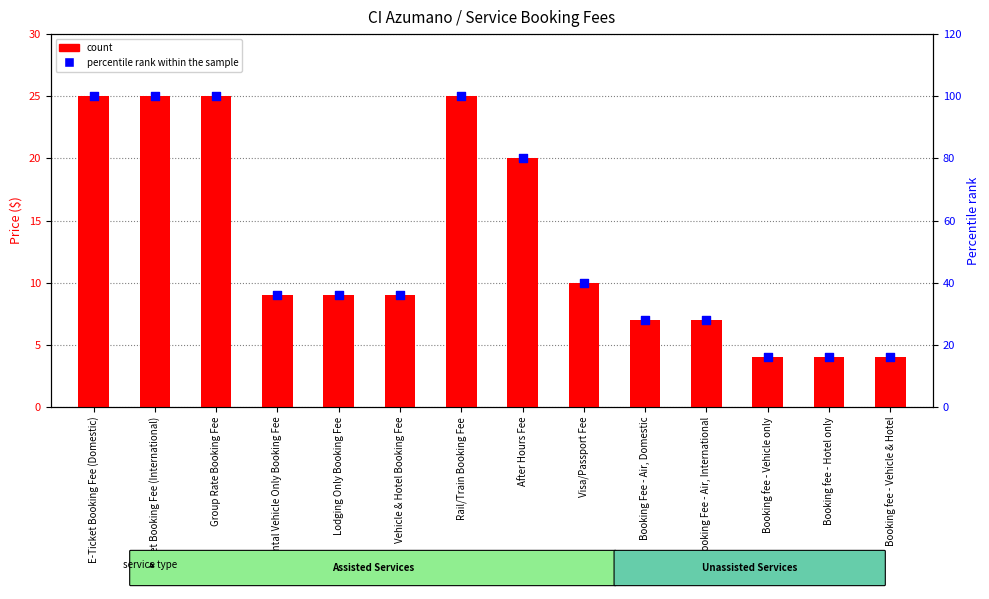

Which series reaches the maximum Y coordinate?

percentile rank within the sample